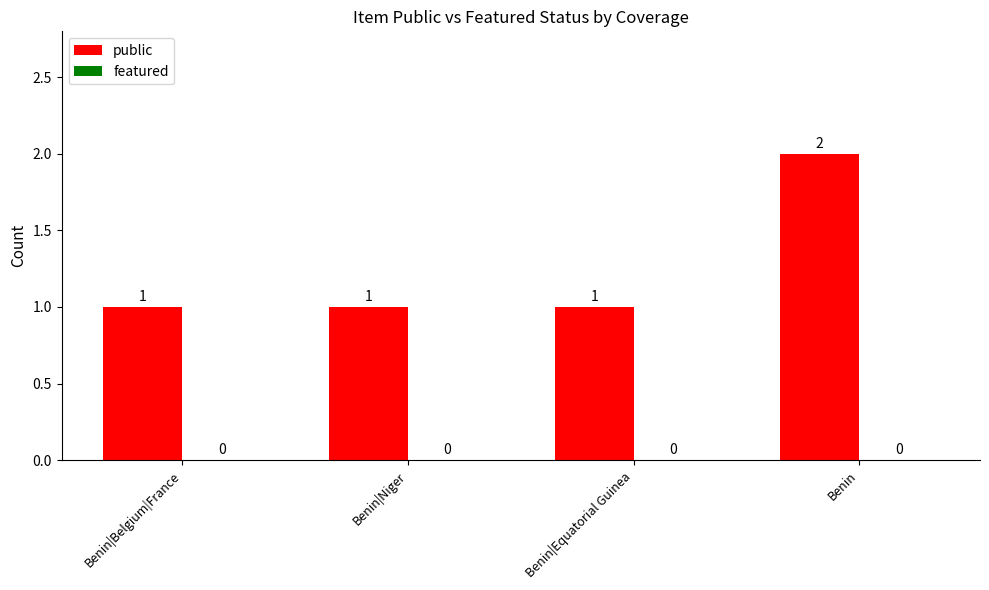

True or false: the data shows 2 at Benin|Niger.

False